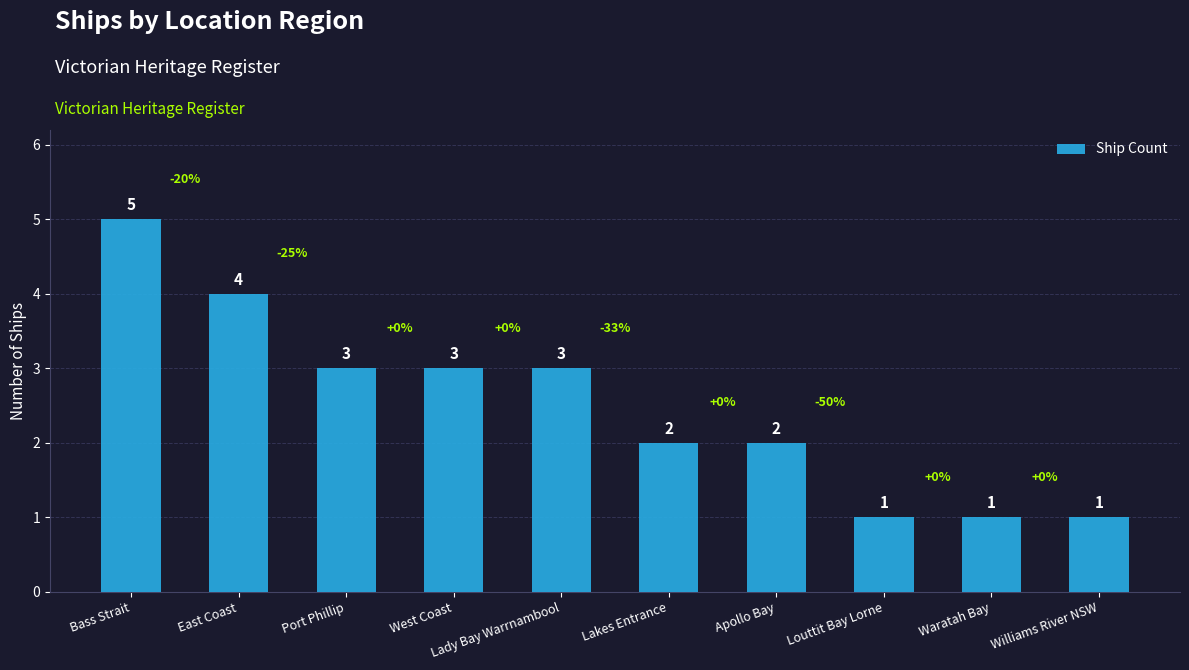

The value at Waratah Bay is 1. True or false?

True